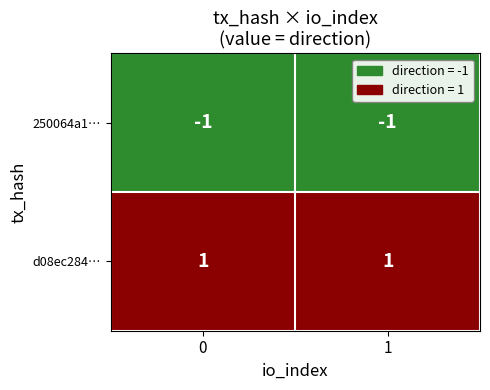

What is the smallest value displayed?

-1